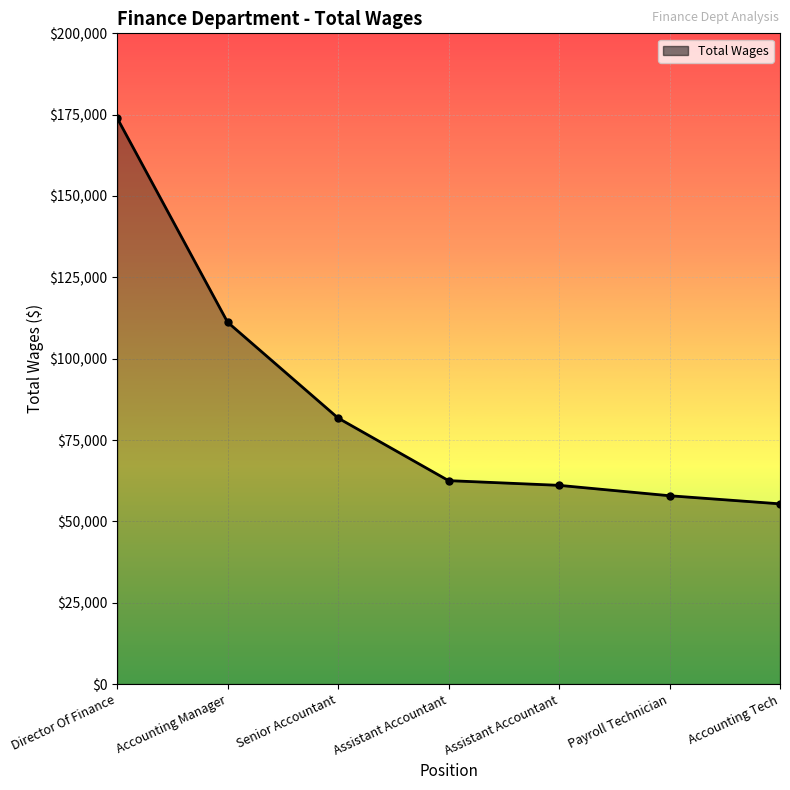

How many distinct data groups are displayed?

1